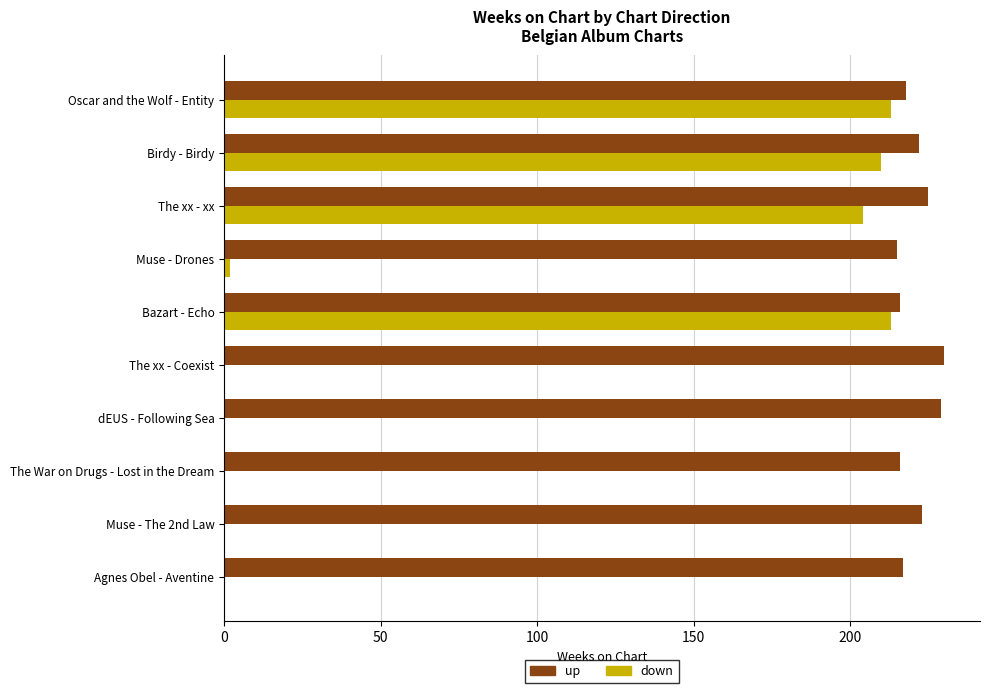

What is the sum of all up values?

2211